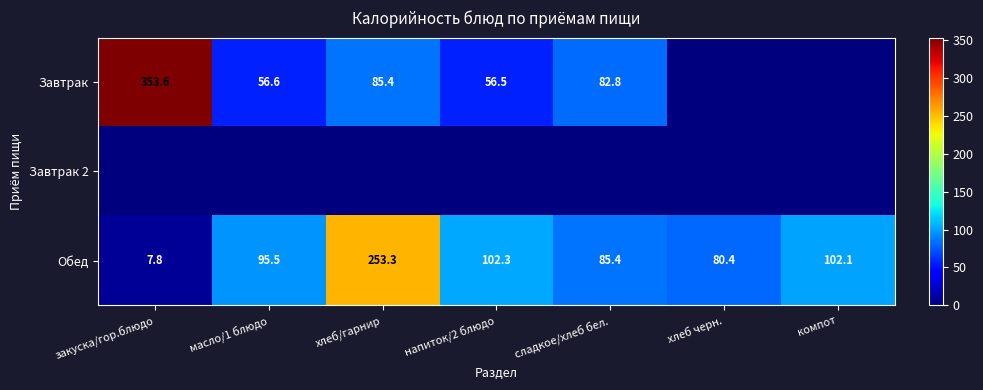

At how many categories does at least one series exceed 127?

2